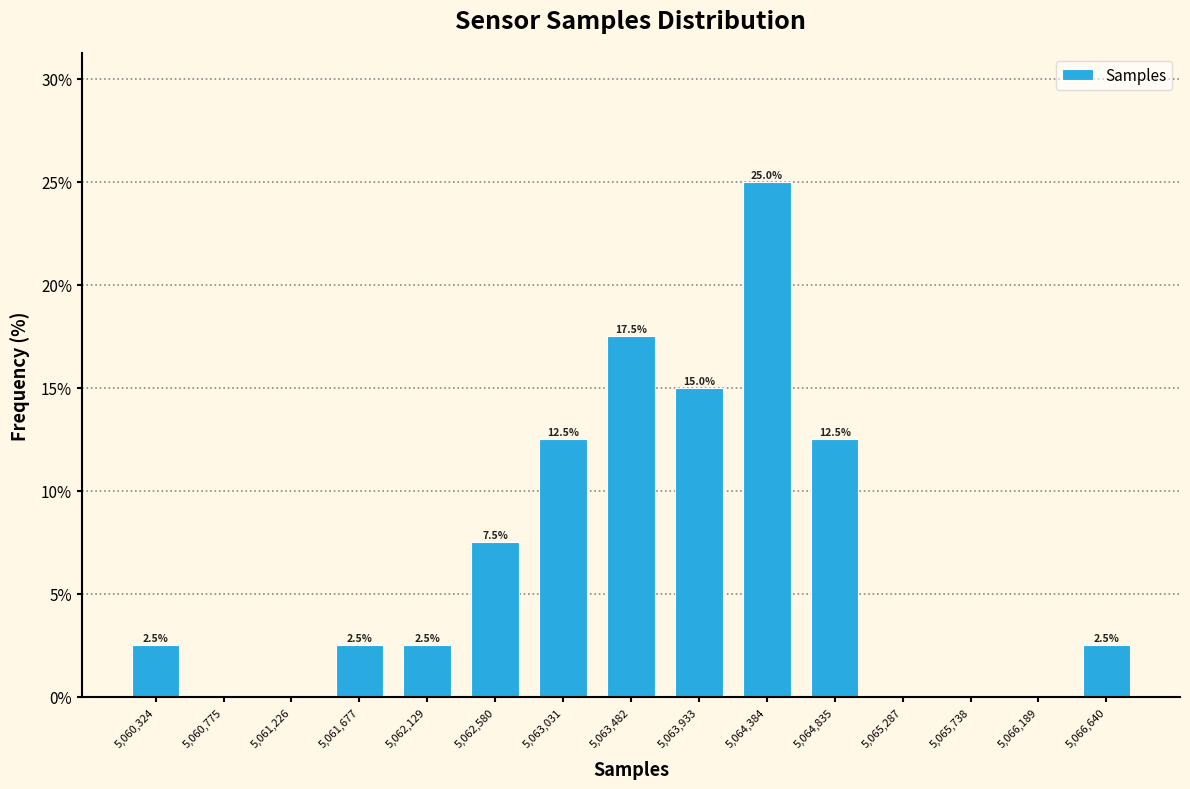

Which range on the x-axis has the tallest bar?

5064150 to 5064600